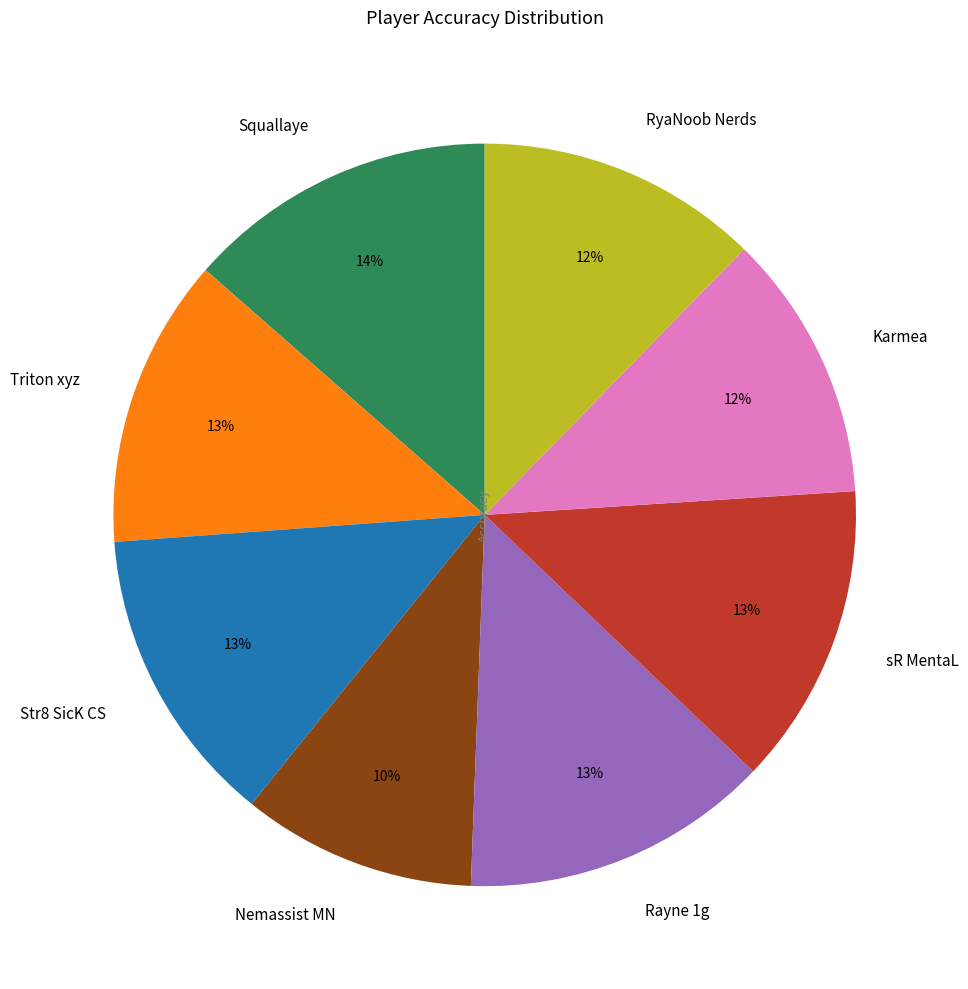

To the nearest percent, what is the average slice percentage?

12%